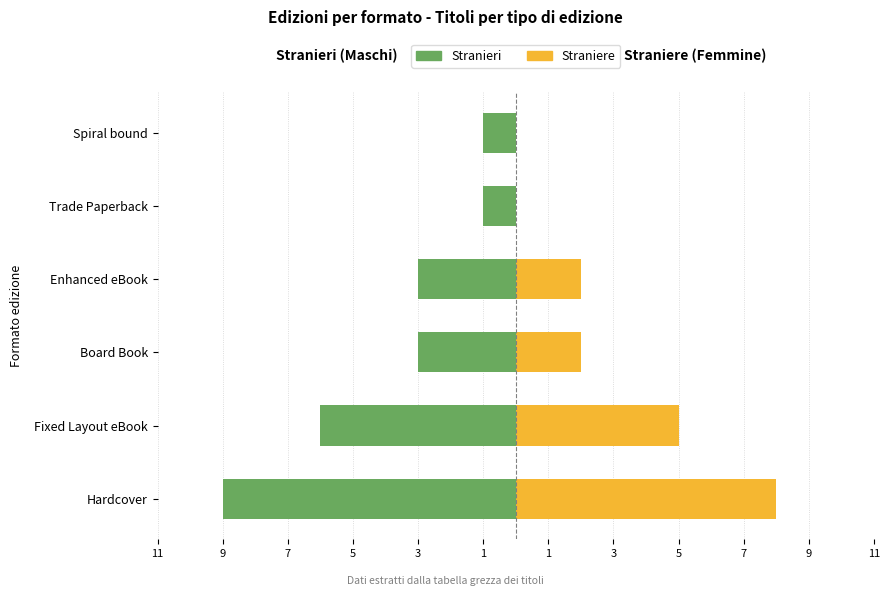

The Stranieri series shows -2 at Spiral bound. True or false?

False